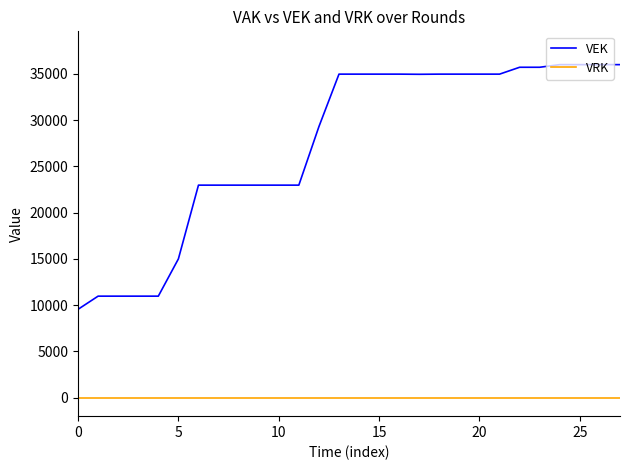

Which series has the largest range (max minus min)?

VEK